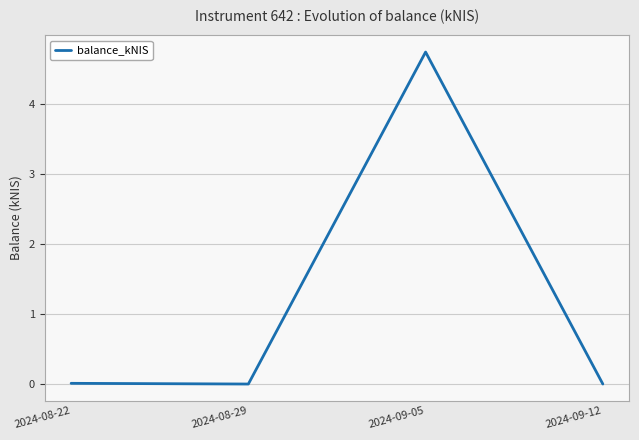

Which label corresponds to the largest value in the chart?

2024-09-05